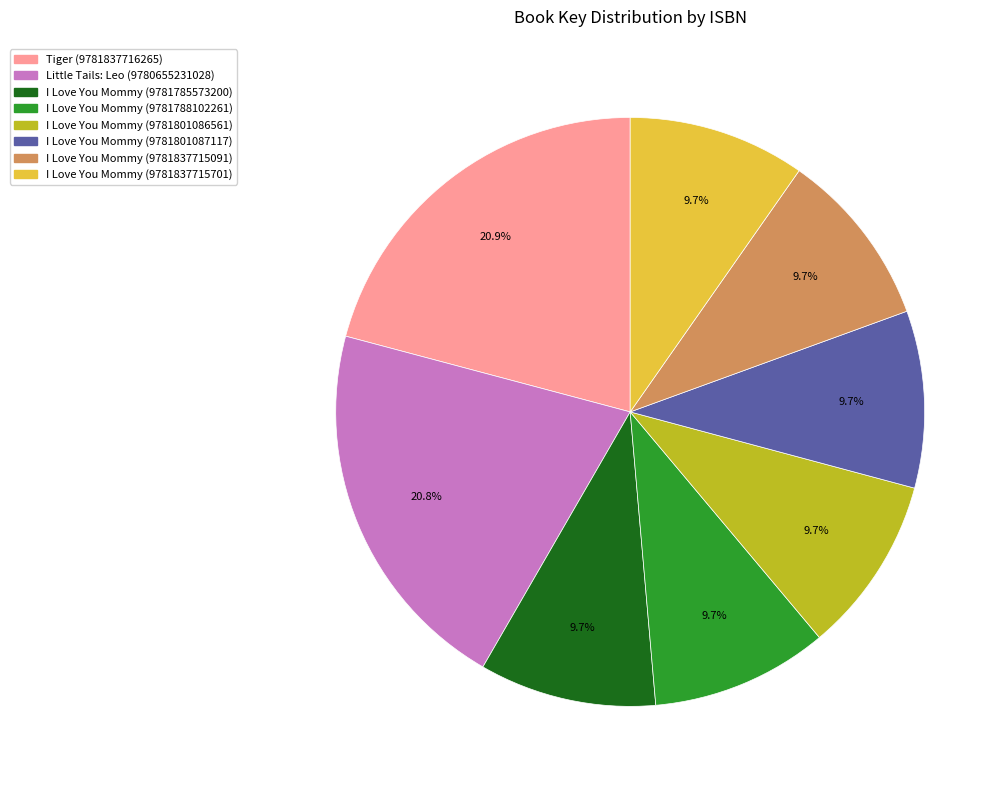

To the nearest percent, what portion does Tiger (9781837716265) represent?

21%